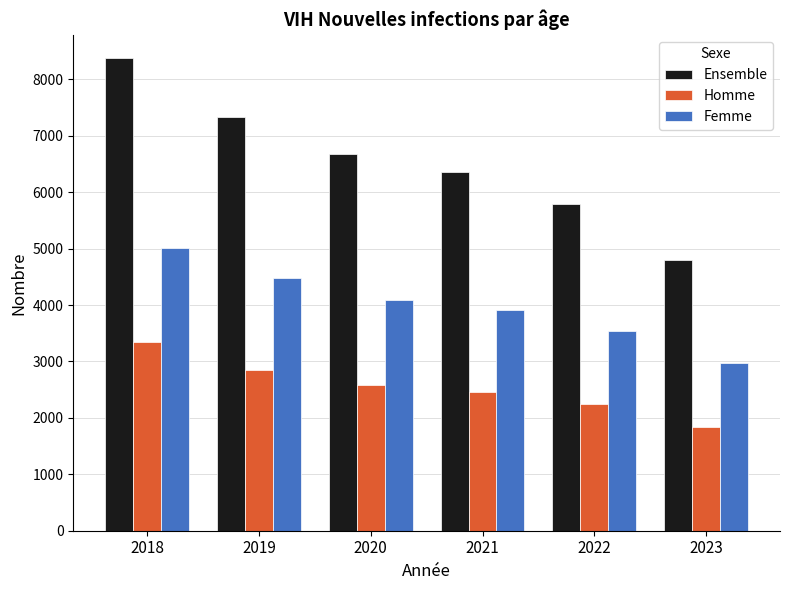

Where does the Ensemble series first go above 6672?

2018